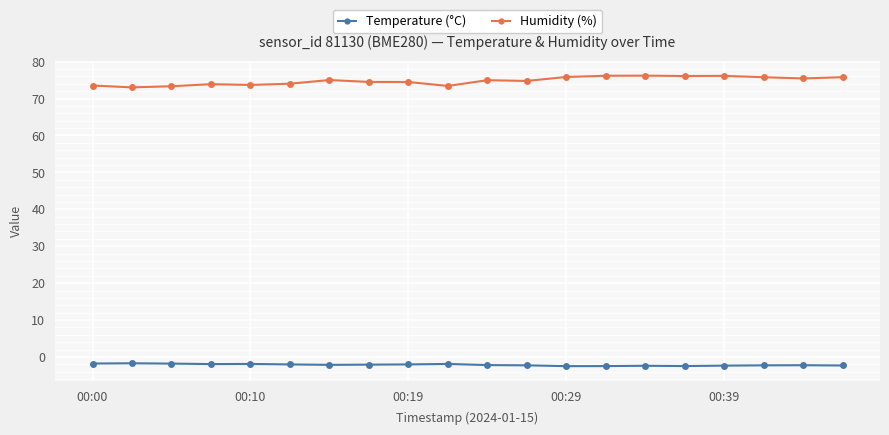

Count the number of categories in the chart.

20